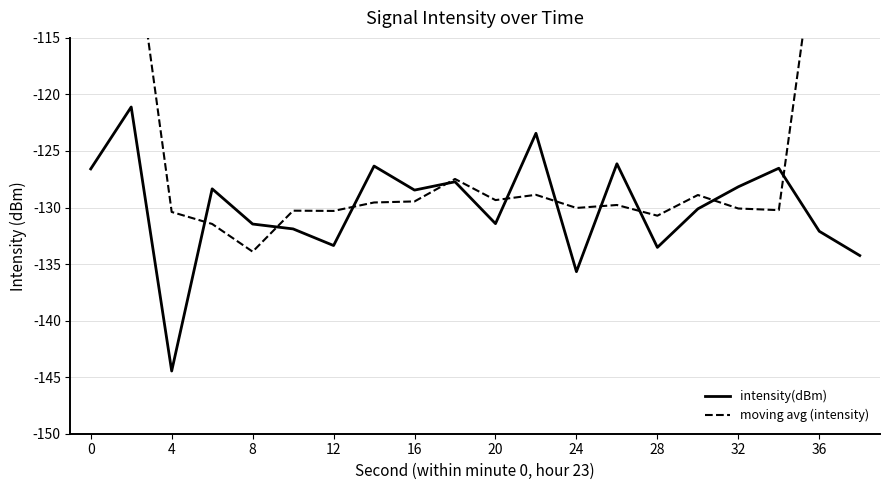

What is the minimum value for moving avg (intensity)?

-133.9